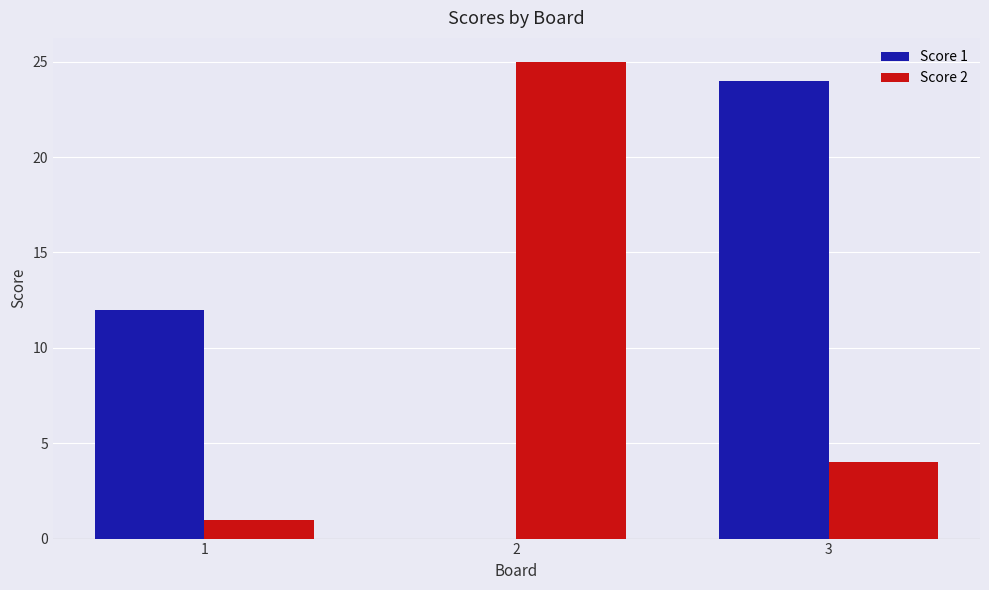

At which category is the sum across all series the highest?

3